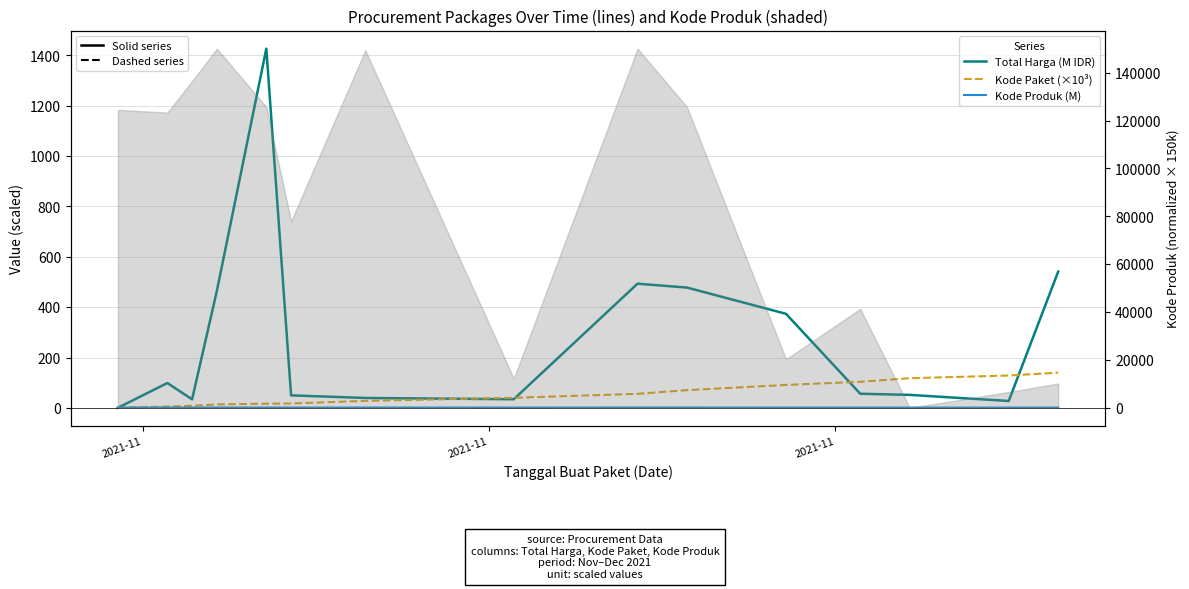

Where is the first local maximum for Total Harga (M IDR)?

2021-11